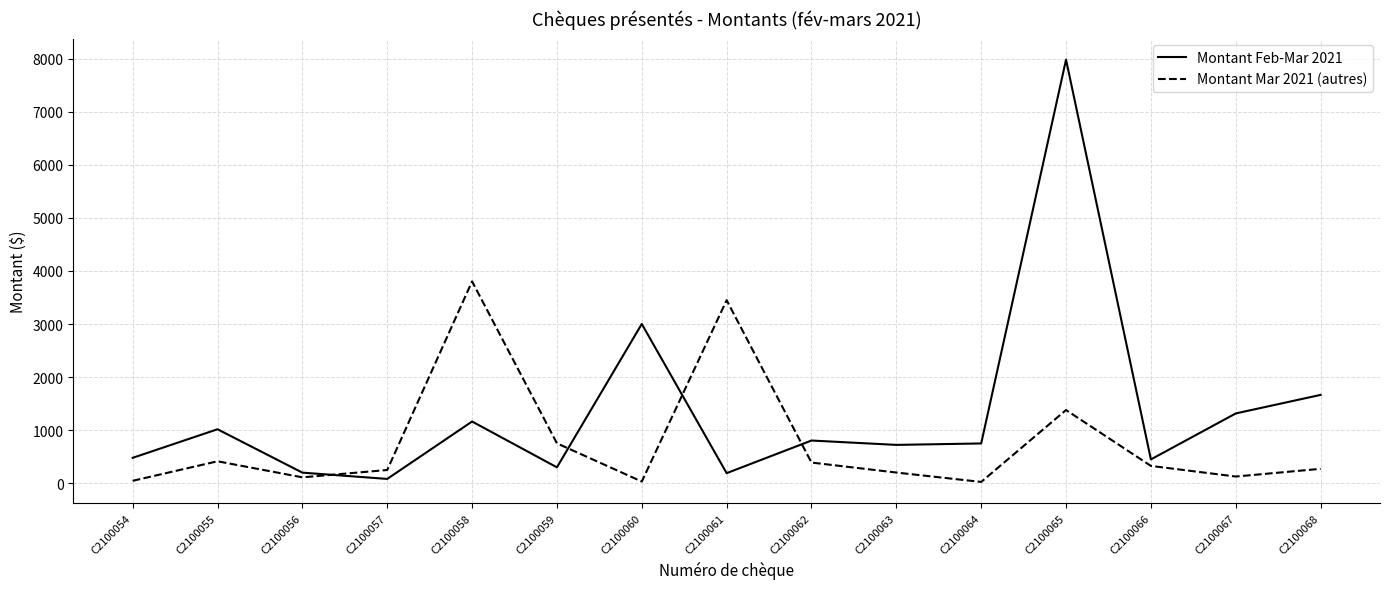

Between C2100058 and C2100060, which series saw the biggest shift?

Montant Mar 2021 (autres)